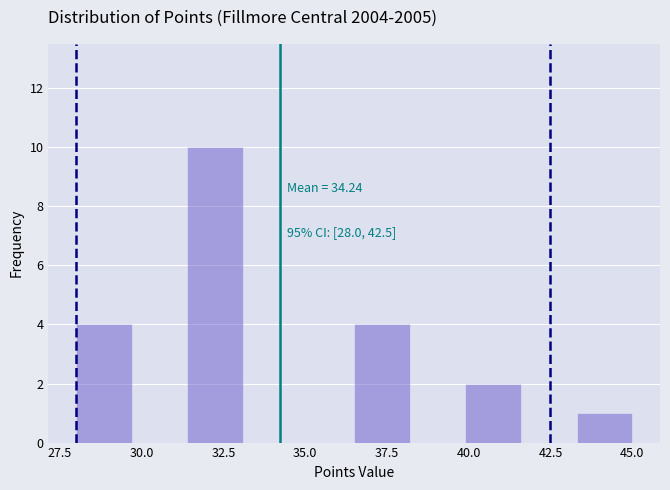

Around what value on the x-axis is the tallest bar? Give the approximate position of its centre, as read against the axis.

32.5